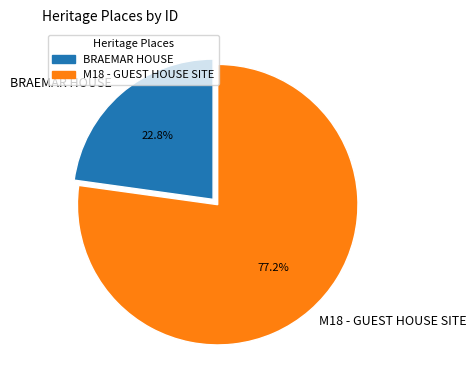

Is M18 - GUEST HOUSE SITE the majority of the pie?

Yes